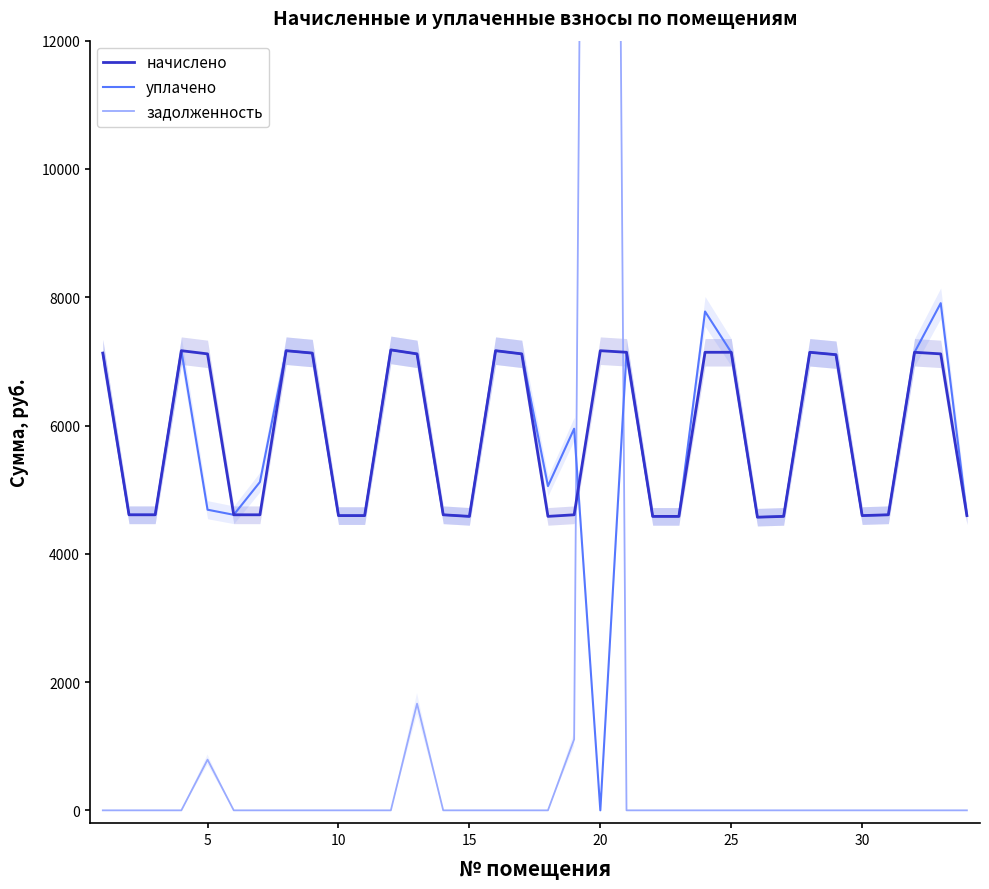

What is the highest value of the начислено series?

7178.8